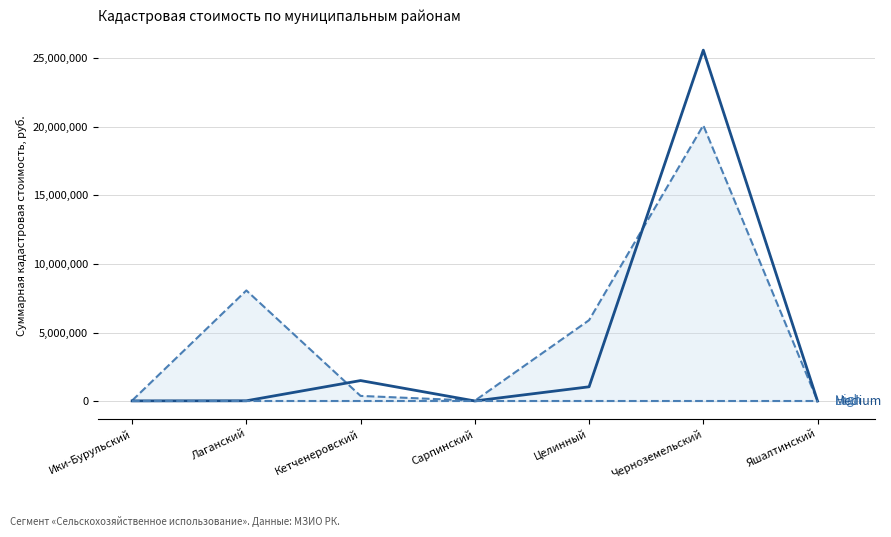

Between Кетченеровский and Сарпинский, which series saw the biggest shift?

Medium